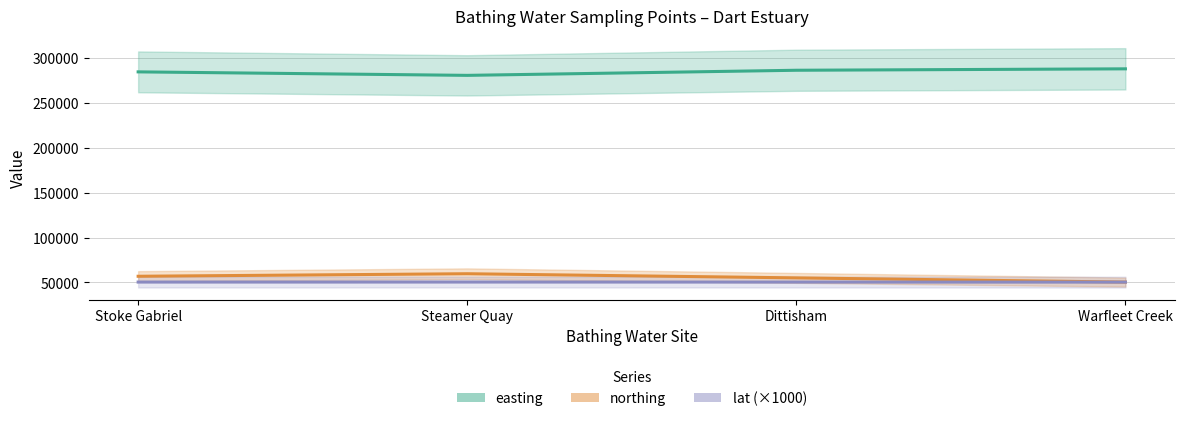

Is it true that easting equals 284754.0 at Stoke Gabriel?

True